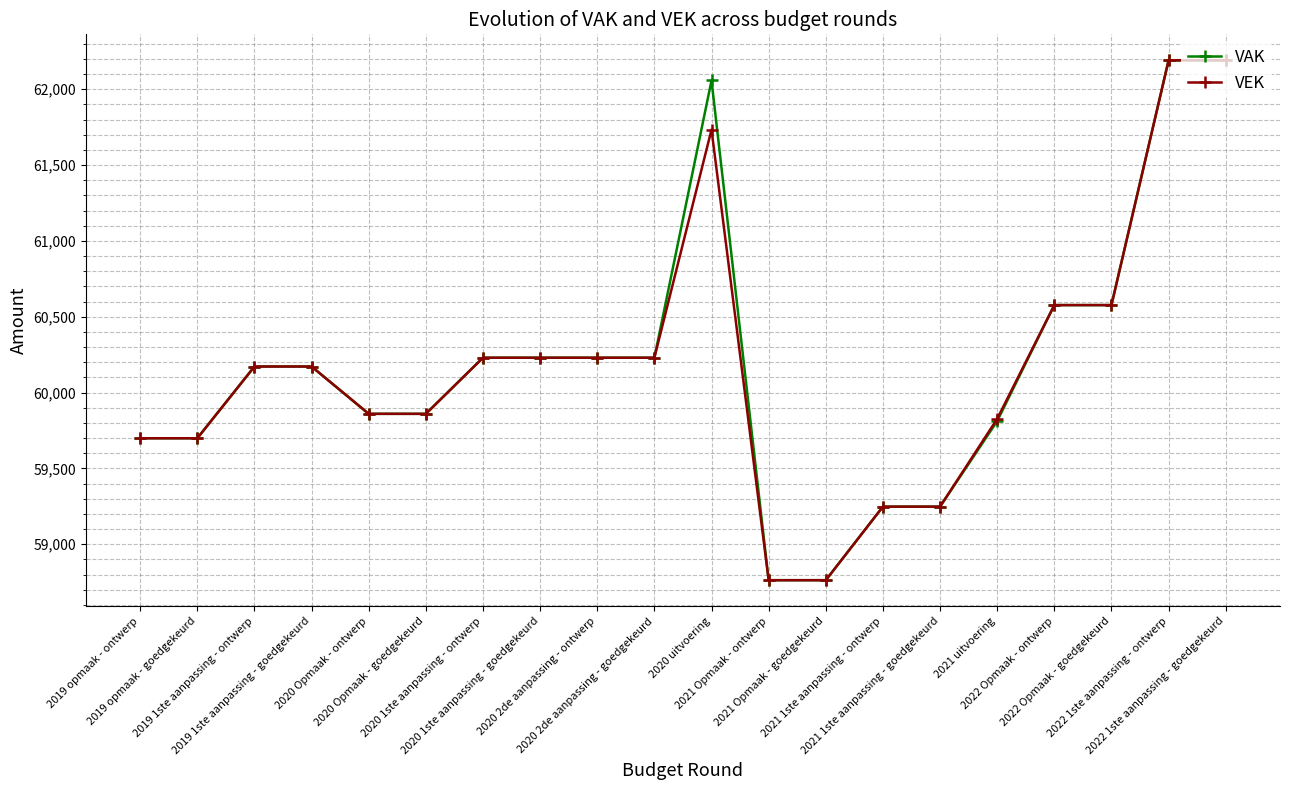

What is the total value across all series at 2020 2de aanpassing - ontwerp?

120460